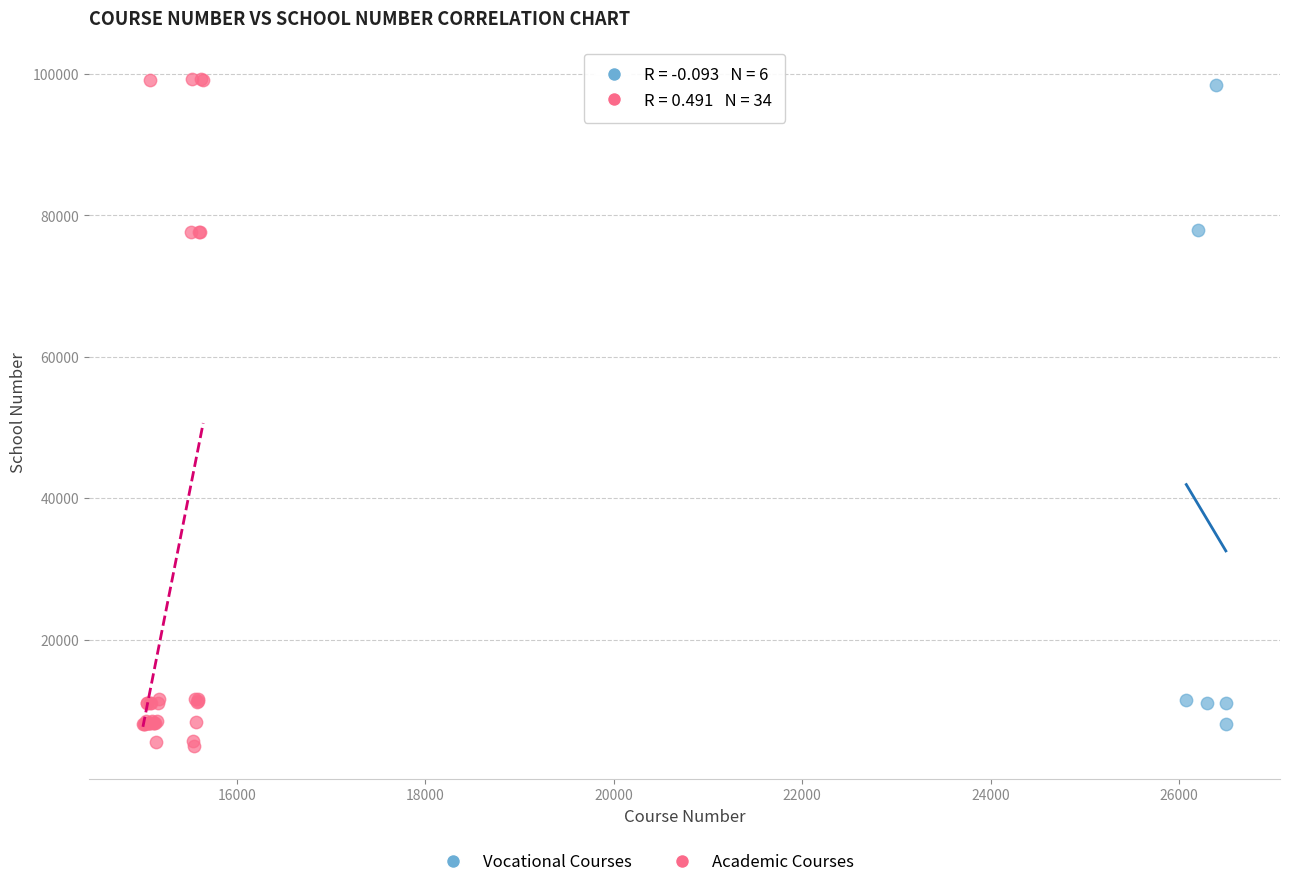

Which series has the widest spread of Y values?

Academic Courses